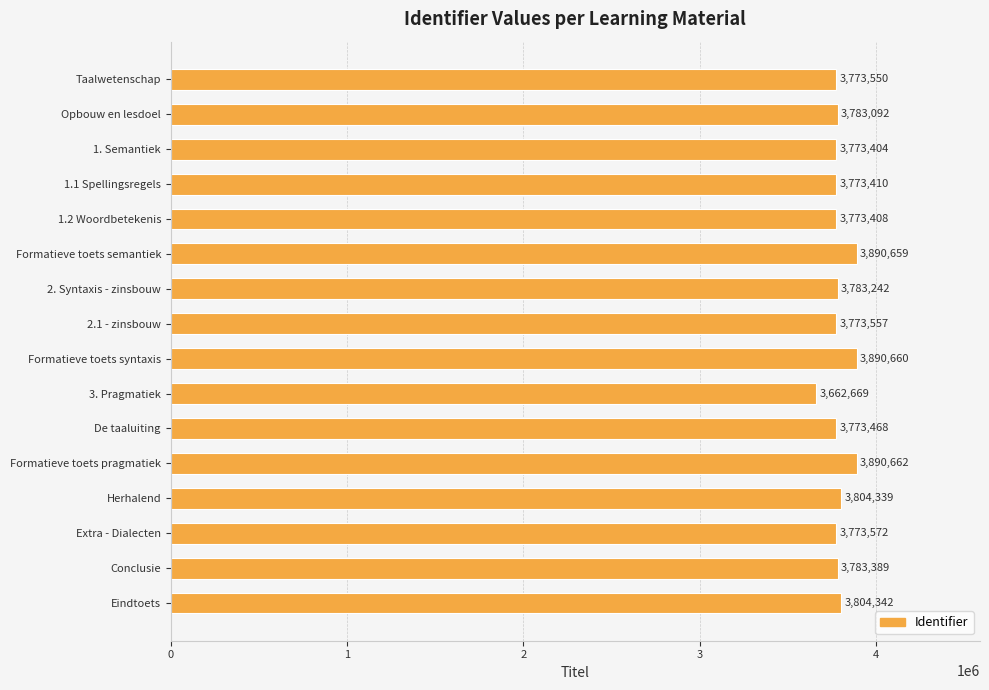

What is the value of the 9th bar from the top?

3890660